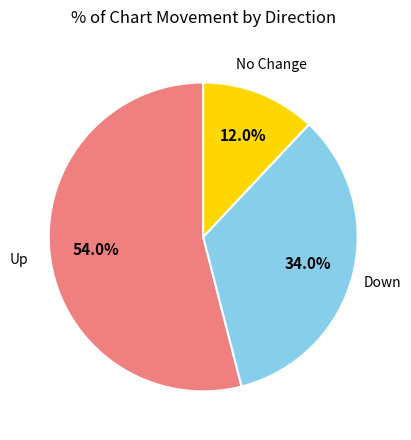

Is there any slice that represents more than half of the pie?

Yes